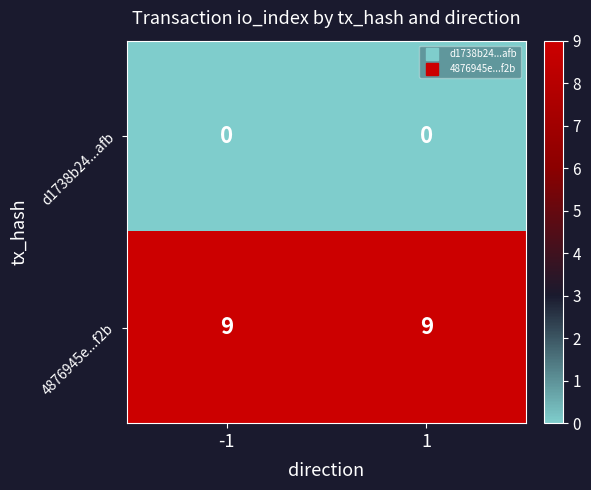

What is the difference between the highest and lowest values at -1?

9